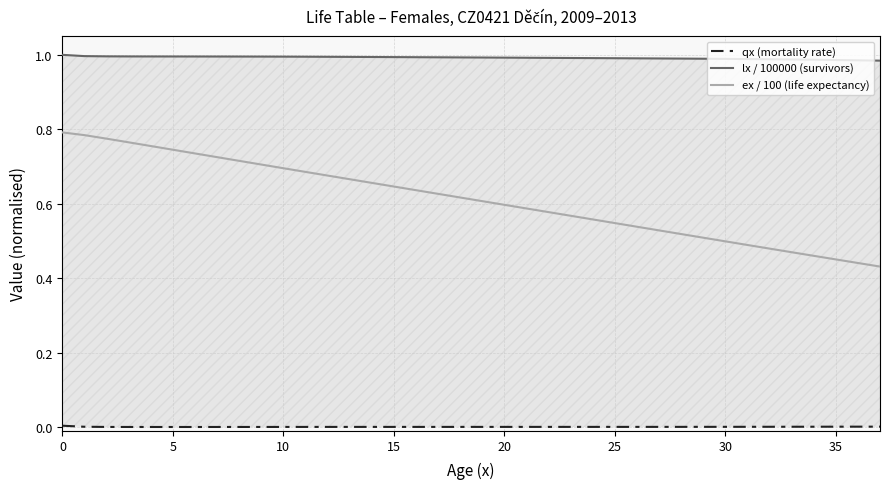

What is the label of the 6th point from the right?

32